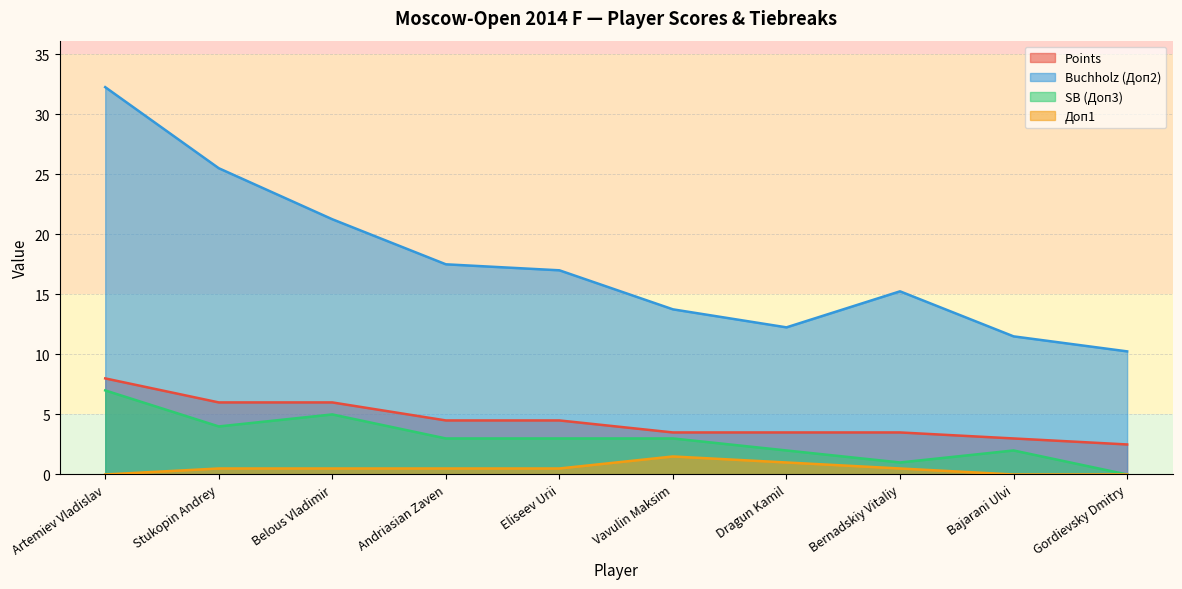

At which label does Points reach its minimum?

Gordievsky Dmitry